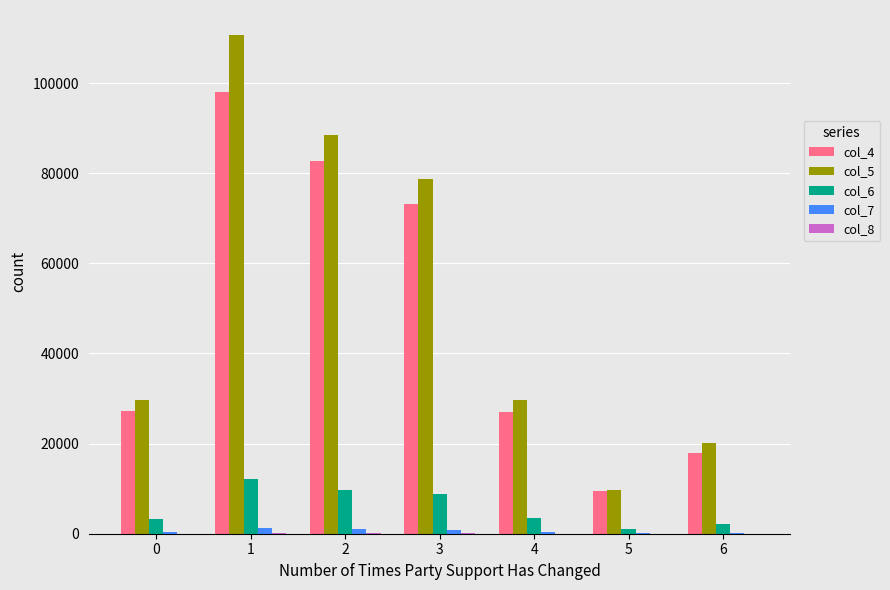

True or false: col_7 has a value of 346 at 0.

True